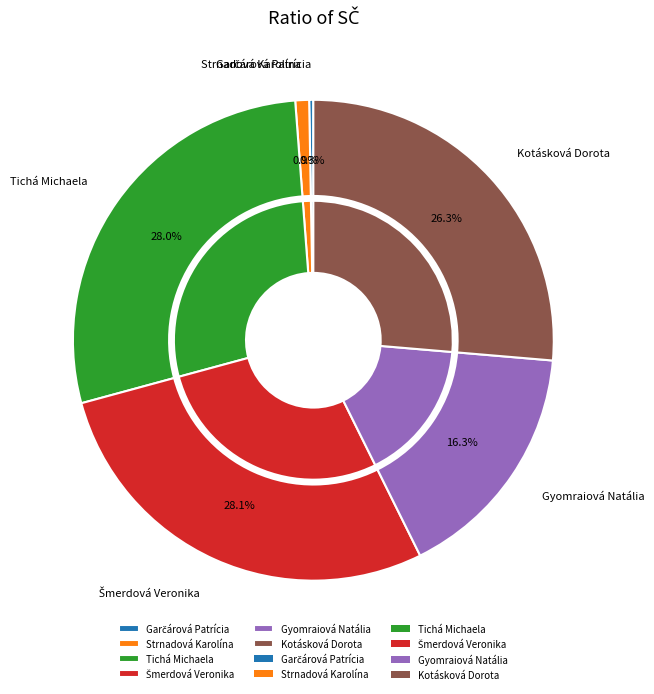

What is the total percentage of Gyomraiová Natália and Strnadová Karolína?

17.3%